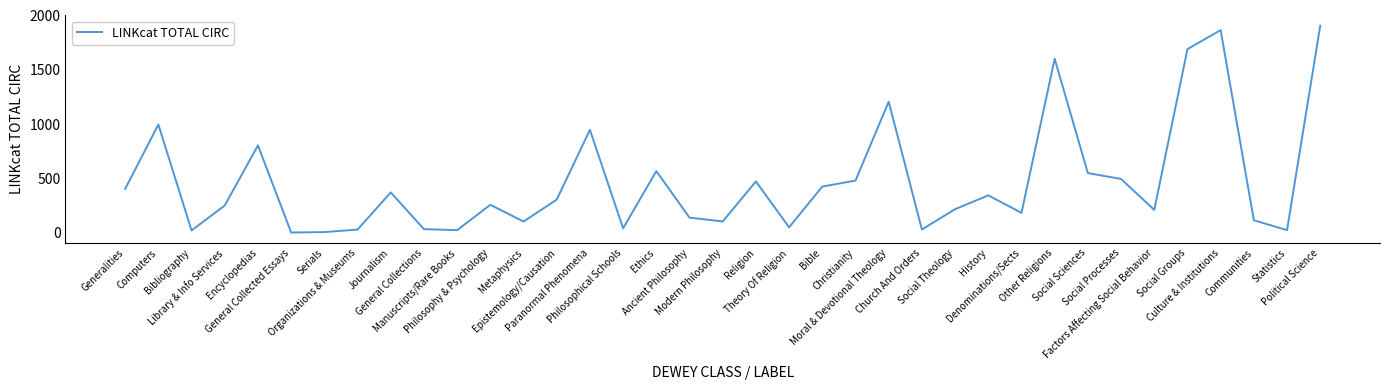

What is the sum of the values at Serials and Political Science?

1912